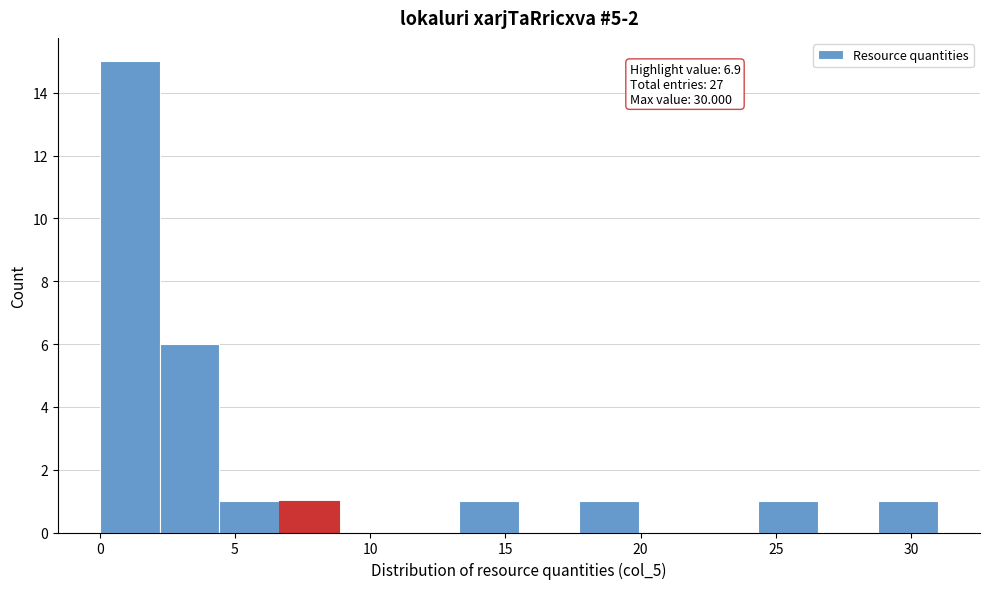

Which range on the x-axis has the tallest bar?

0.0 to 2.0